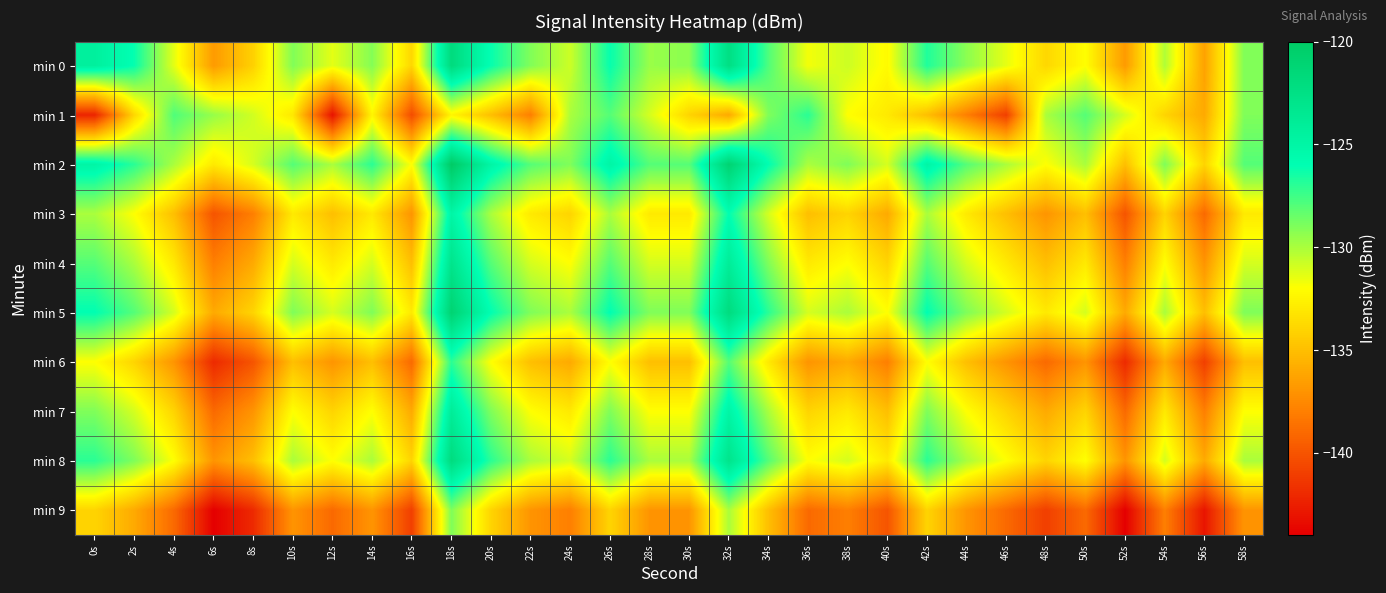

Rank the series at 44s from lowest to highest value.

min 1, min 9, min 6, min 3, min 7, min 4, min 8, min 0, min 5, min 2